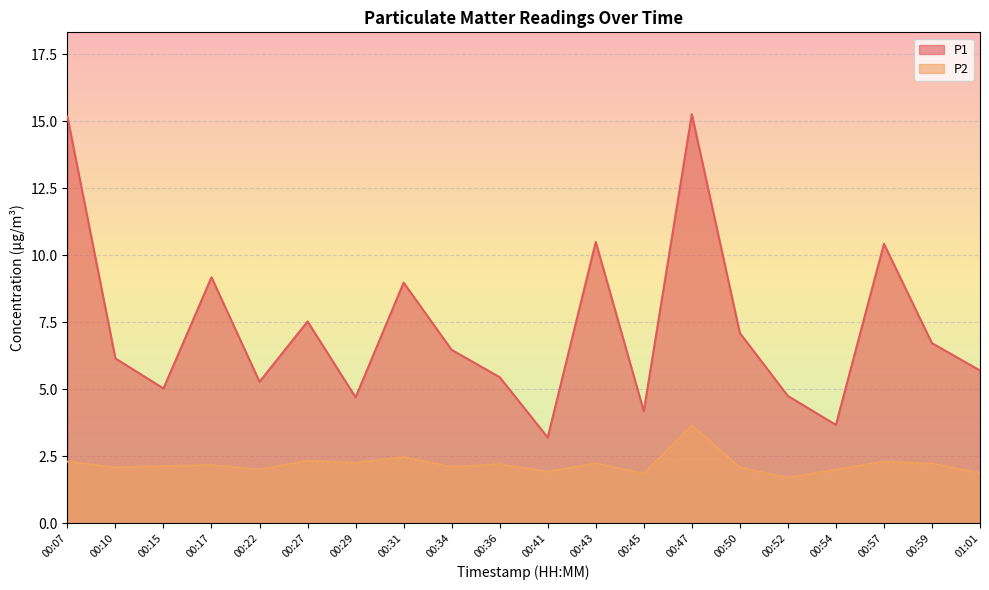

What is the difference between the maximum and minimum values in the P2 series?

1.9